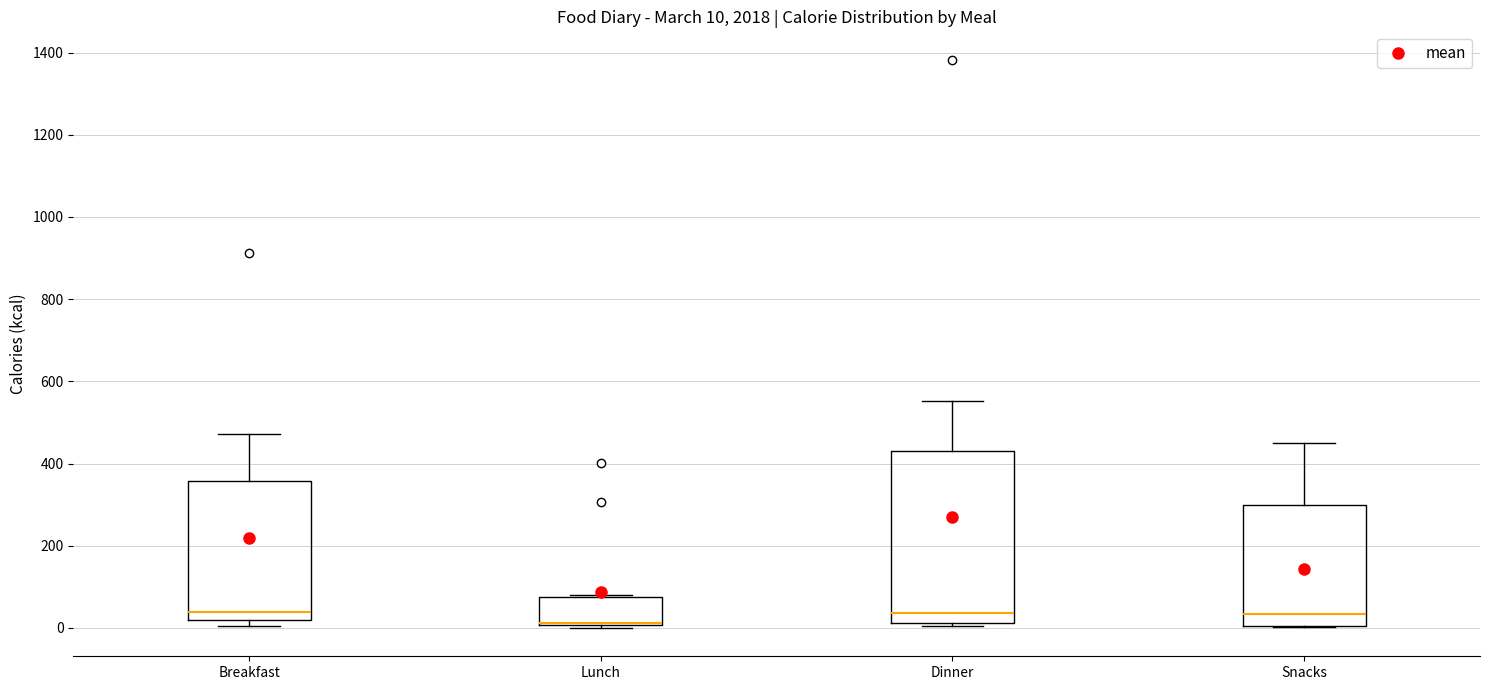

Comparing the boxes themselves (not the whiskers), which one is the tallest?

Dinner